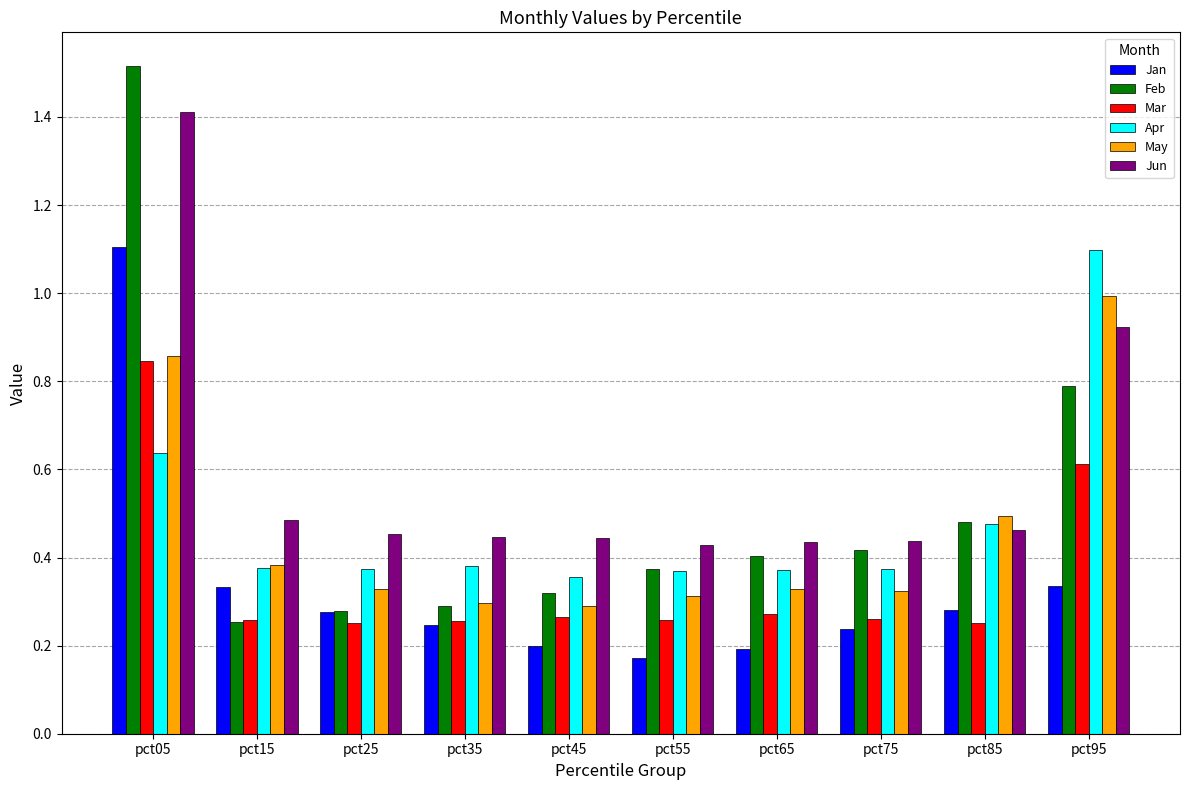

Between pct65 and pct95, which series saw the biggest shift?

Apr